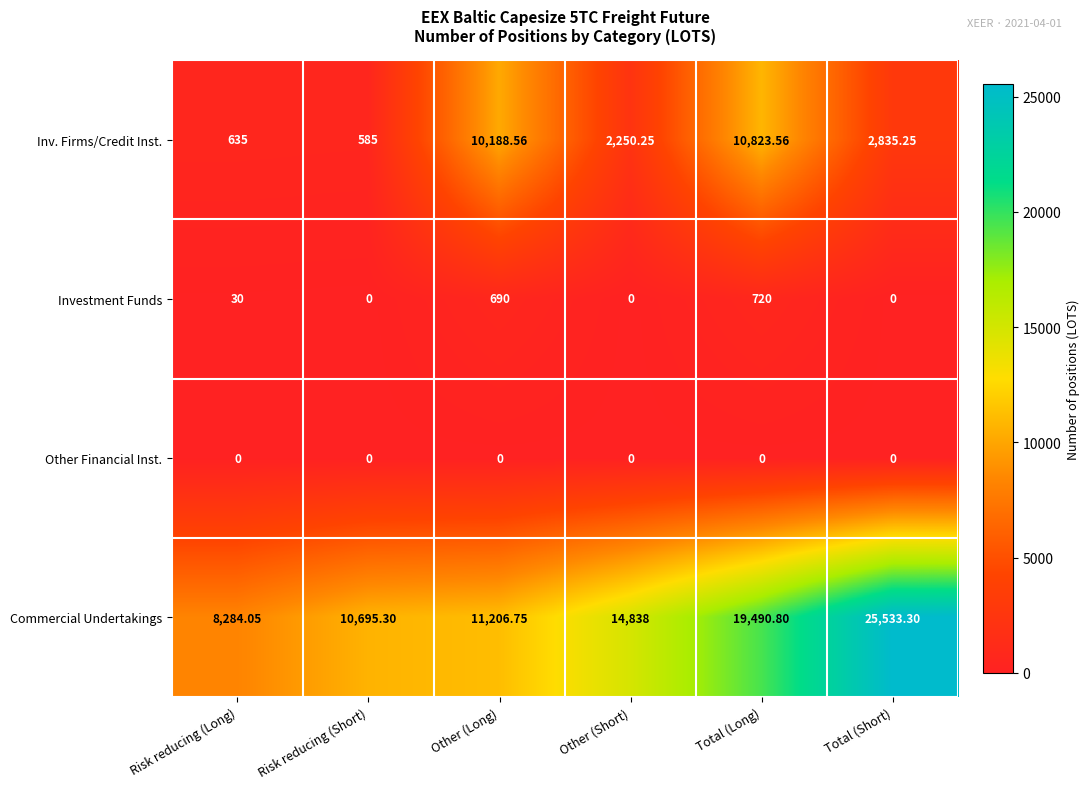

At which category is the sum across all series the highest?

Total (Long)